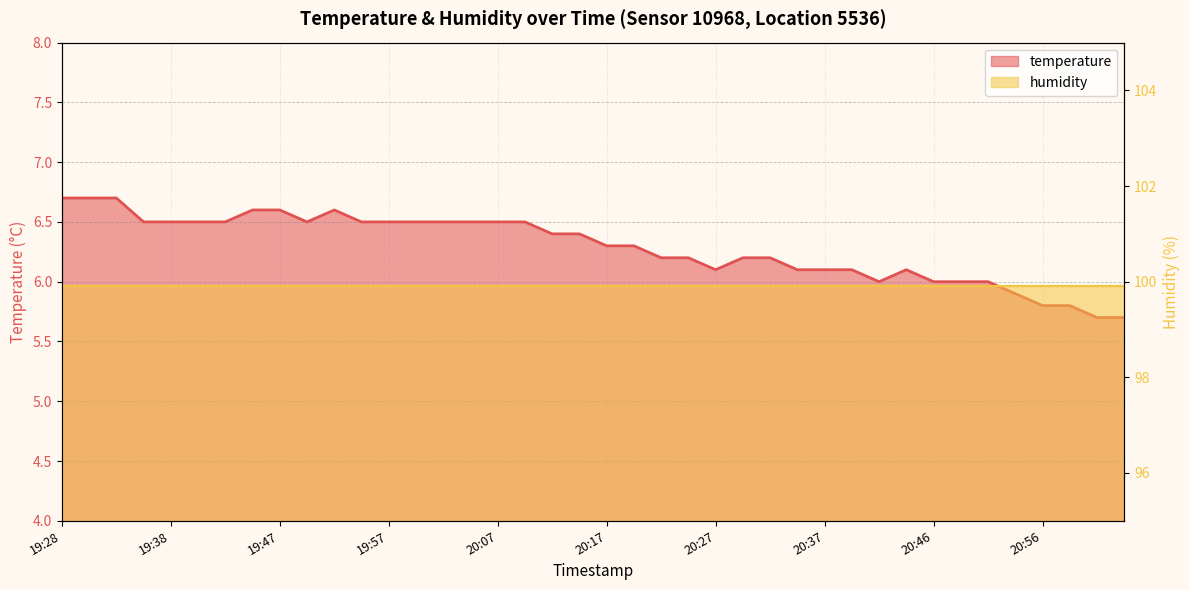

What position from the right is 19:33?

38